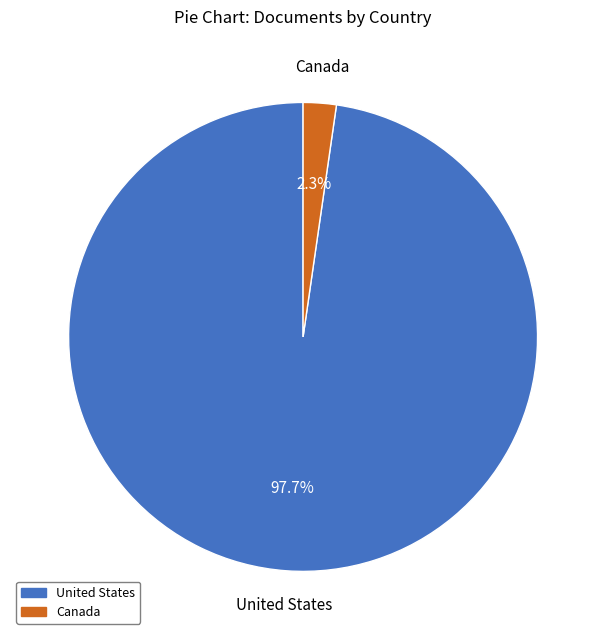

The Canada slice represents 2% of the pie. True or false?

True